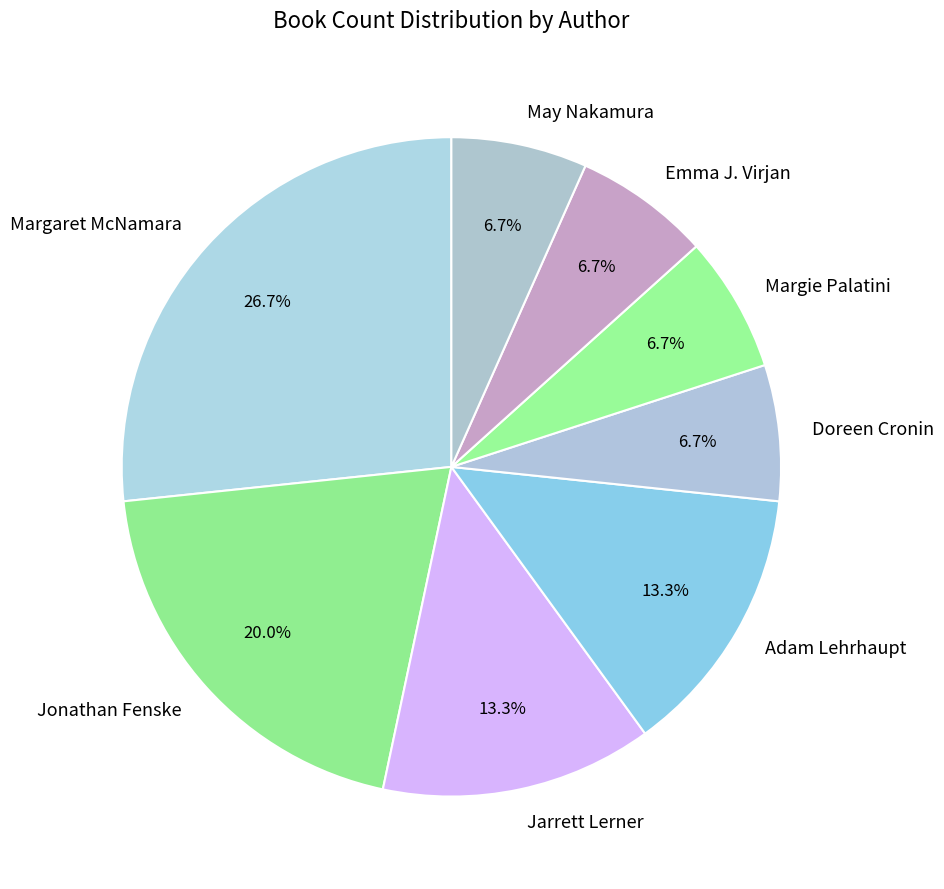

How much of the chart is everything except Doreen Cronin?

93.3%